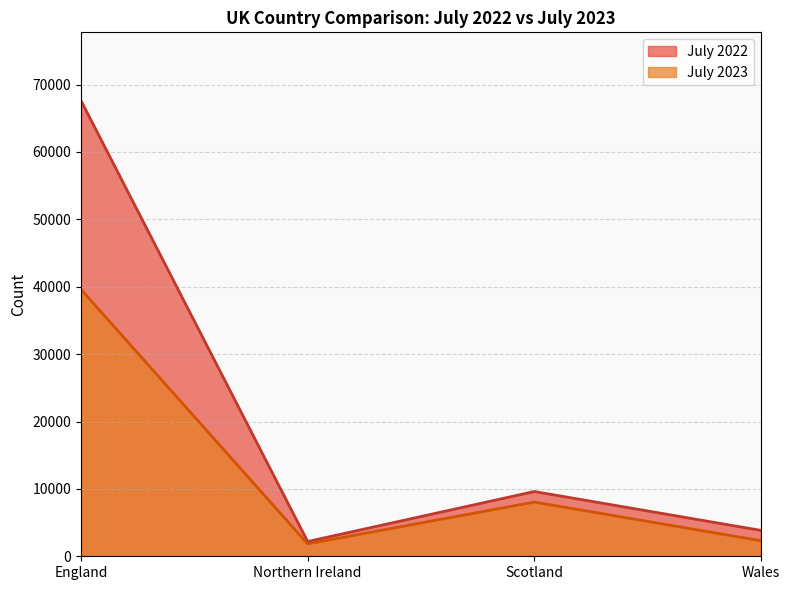

At how many categories does at least one series exceed 27369?

1